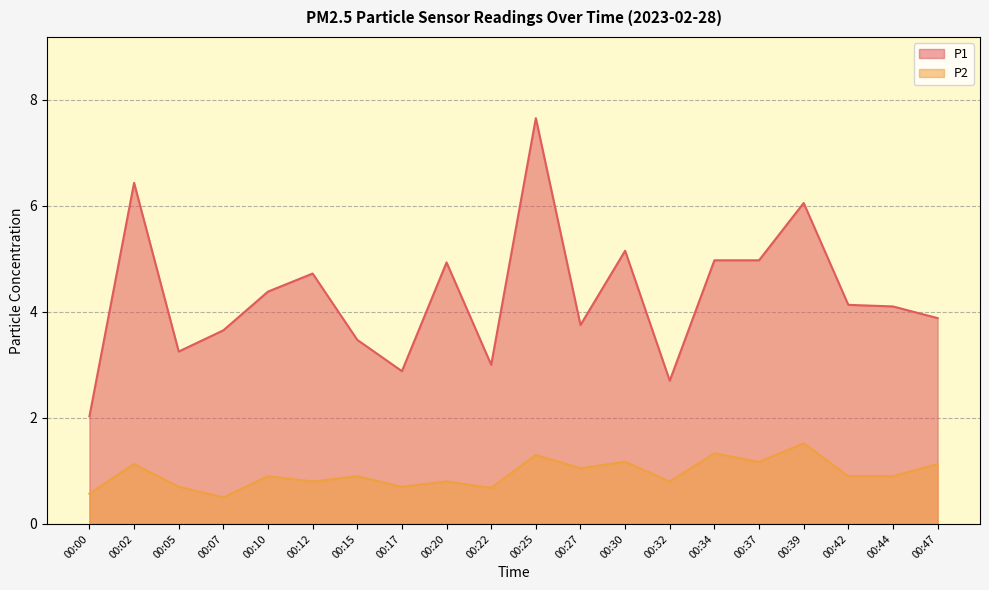

True or false: P2 and P1 cross at least once.

False